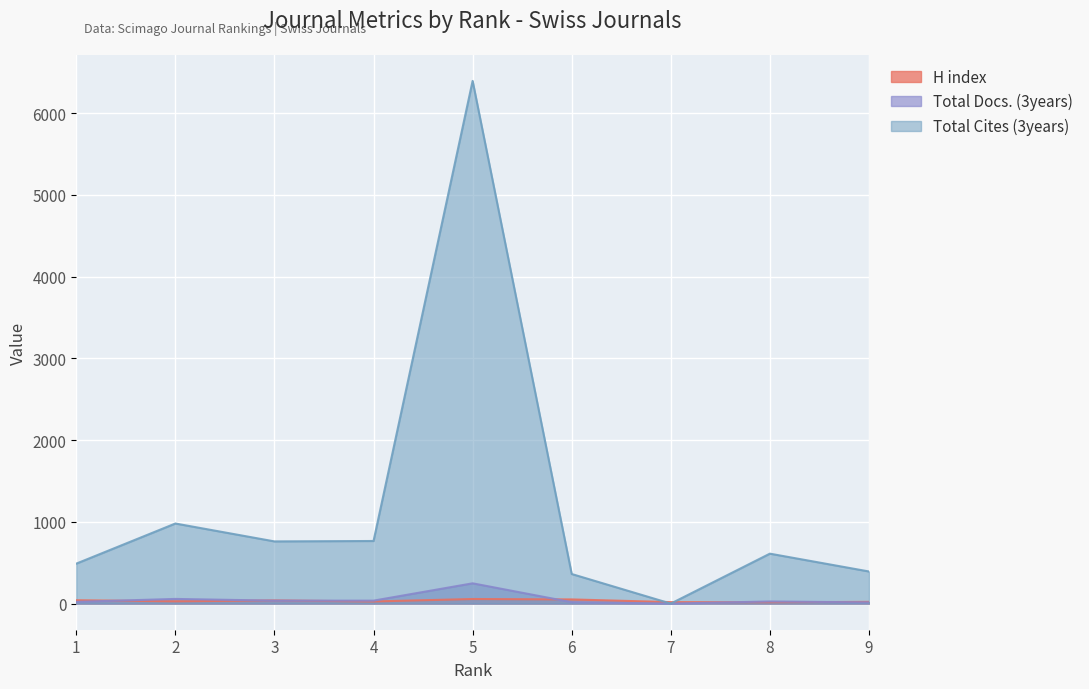

What is the spread (max minus min) of values at 4?

740